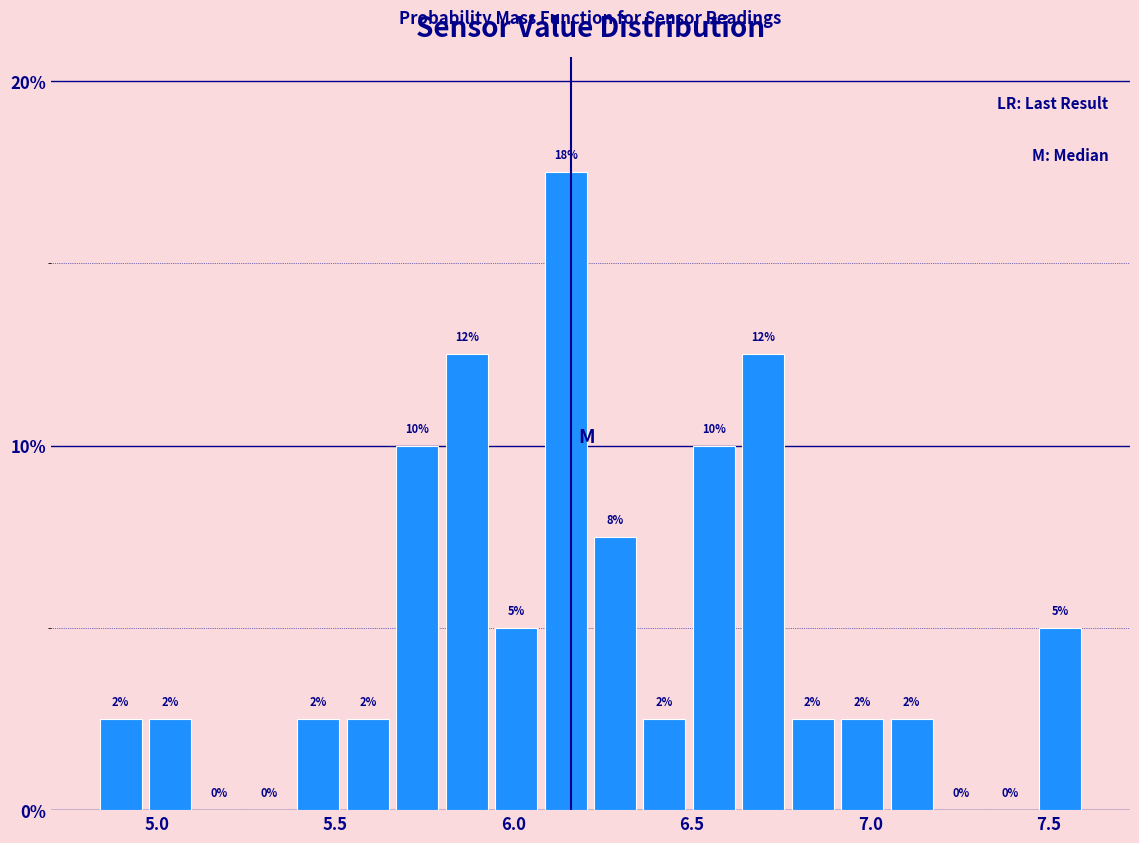

Read against the x-axis, roughly where is the centre of the tallest bar?

6.15